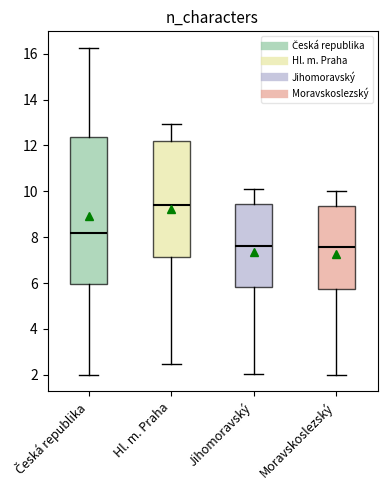

Reading left to right, transcribe this box plot: for each box, give where its median line is, the range the box spans, and where its two whiskers end, as read against the y-axis. The values are not printed on the chart, so give them approximately, as read against the axis.

Česká republika: median 8.2, box 6.0 to 12.4, whiskers 2.0 to 16.2
Hl. m. Praha: median 9.4, box 7.2 to 12.2, whiskers 2.4 to 13.0
Jihomoravský: median 7.6, box 5.8 to 9.4, whiskers 2.0 to 10.2
Moravskoslezský: median 7.6, box 5.8 to 9.4, whiskers 2.0 to 10.0